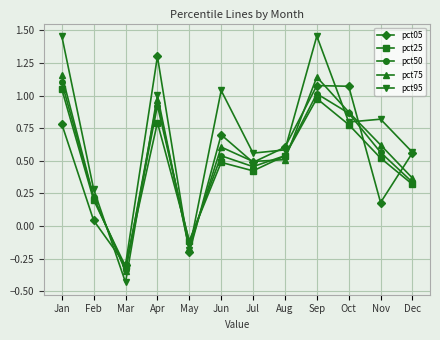

What is the maximum value for pct05?

1.3